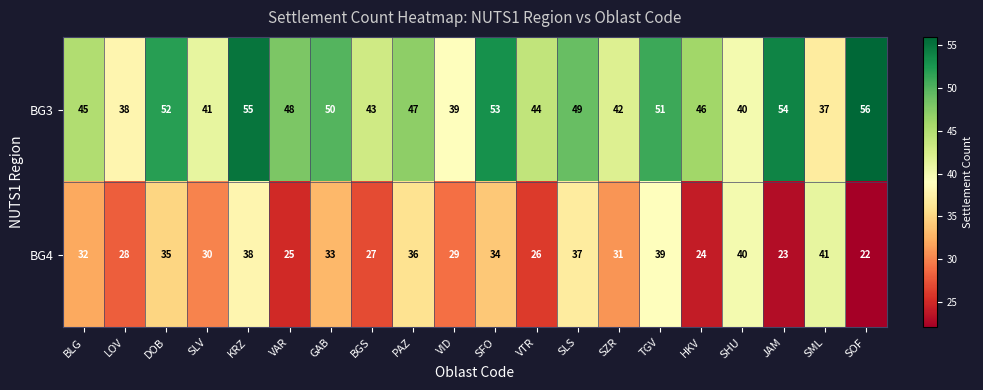

What is the difference between the maximum and minimum values in the BG3 series?

19